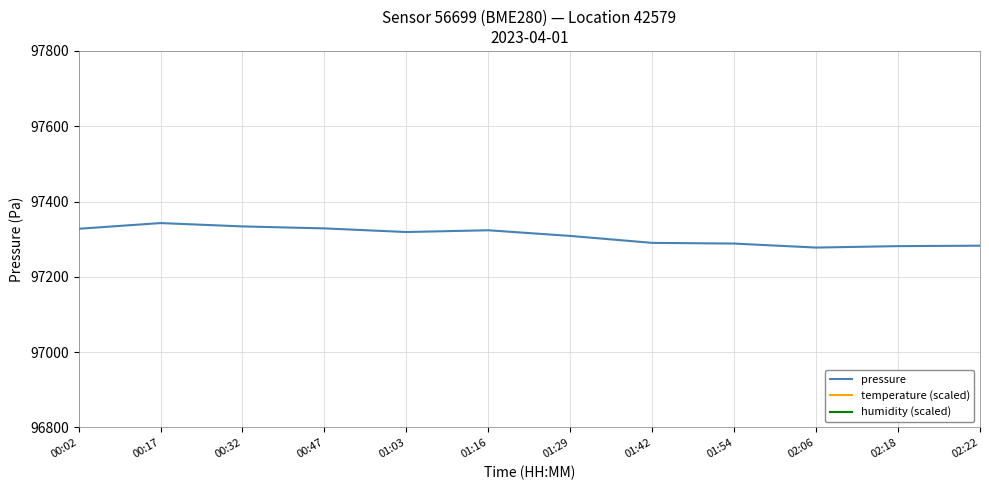

Is this an area chart (filled region under the line)?

No